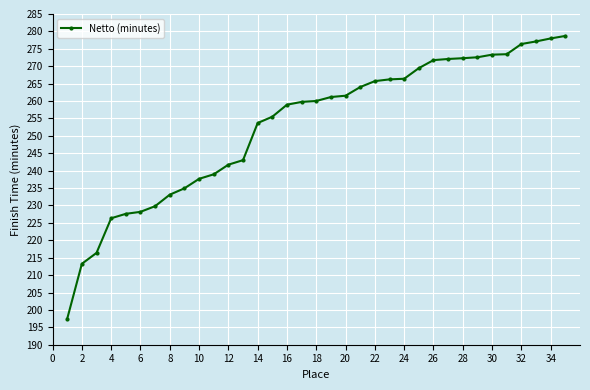

How many series are shown in this chart?

1